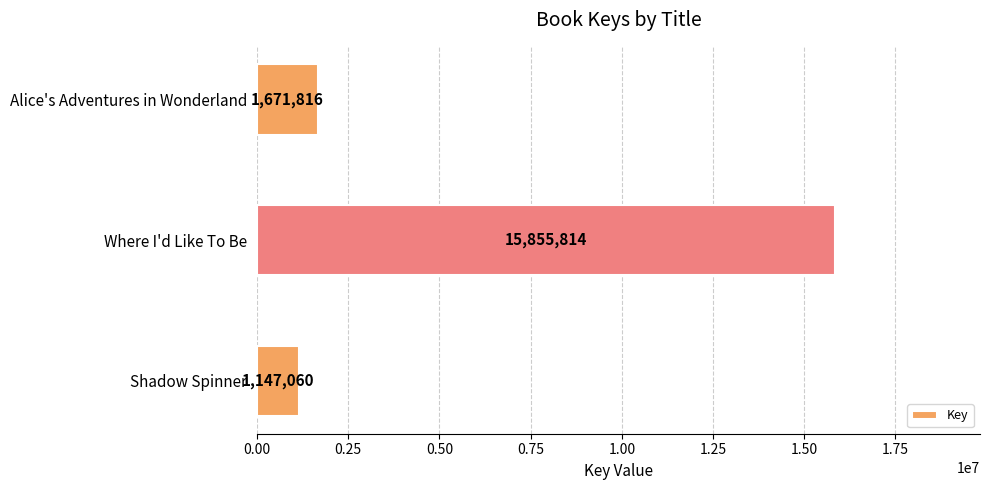

Which label corresponds to the largest value in the chart?

Where I'd Like To Be